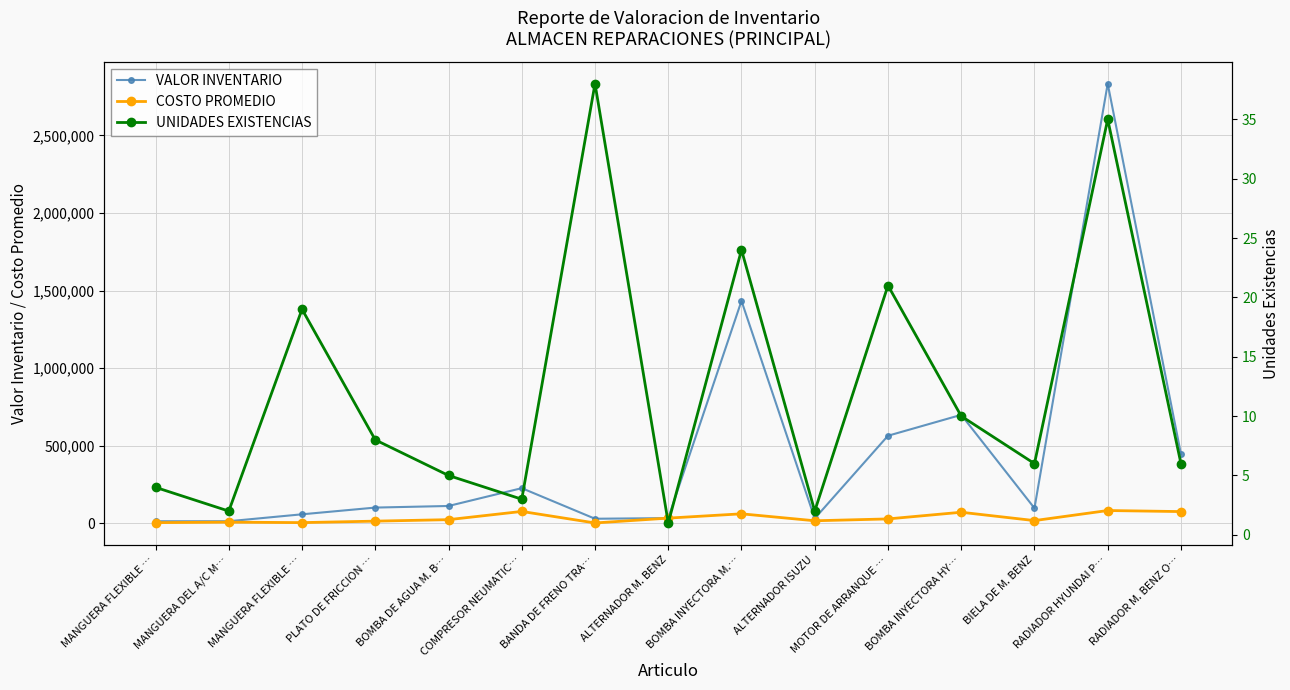

At which label is UNIDADES EXISTENCIAS closest to 19?

MANGUERA FLEXIBLE …